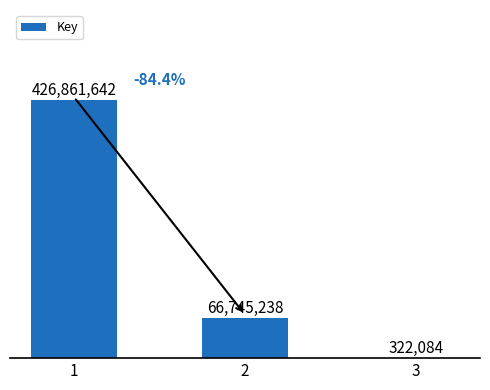

What is the greatest value displayed?

426861642